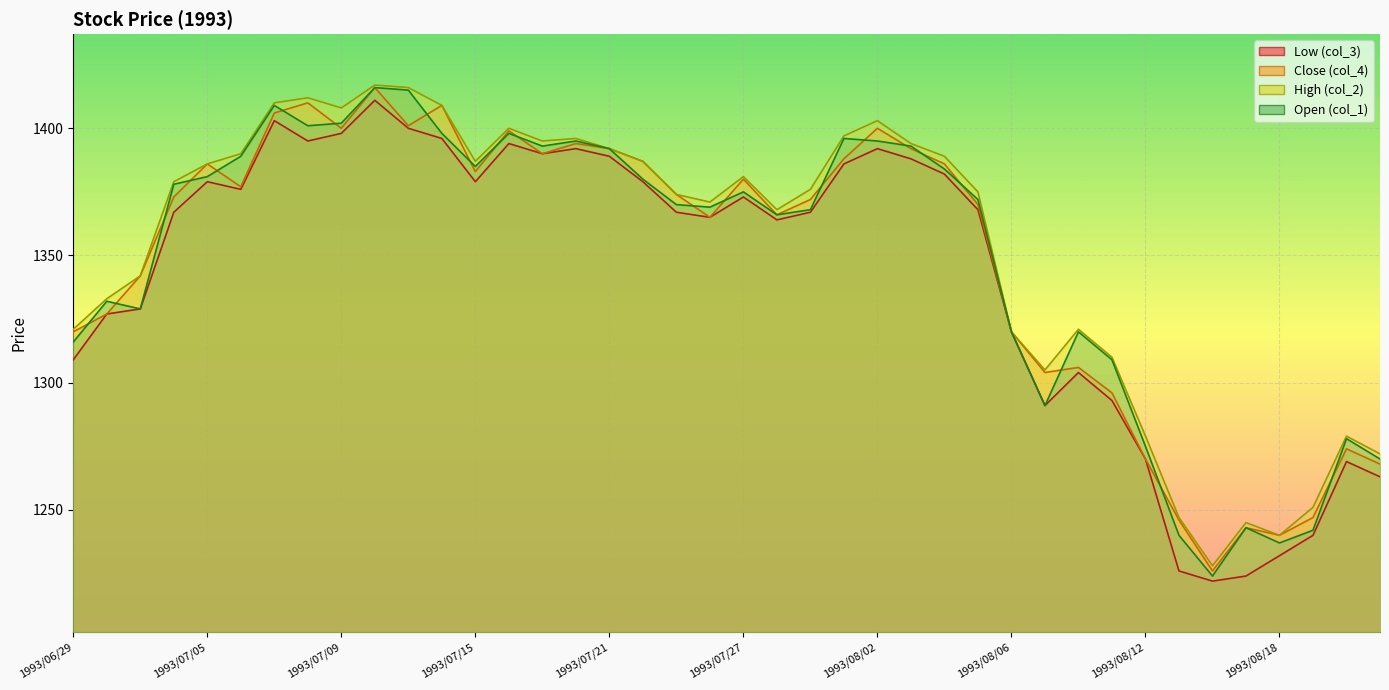

Where is the first local maximum for High (col_2)?

1993/07/08